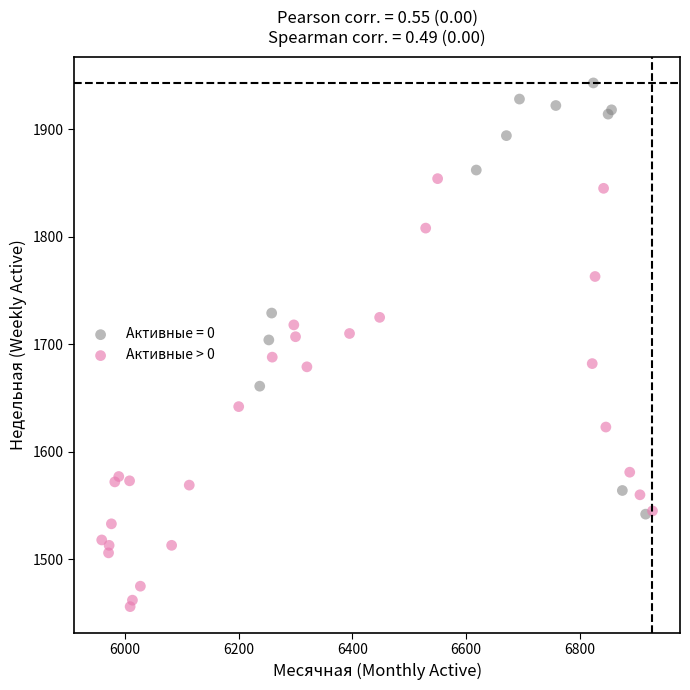

Which series contains the lowest Y value?

Активные > 0